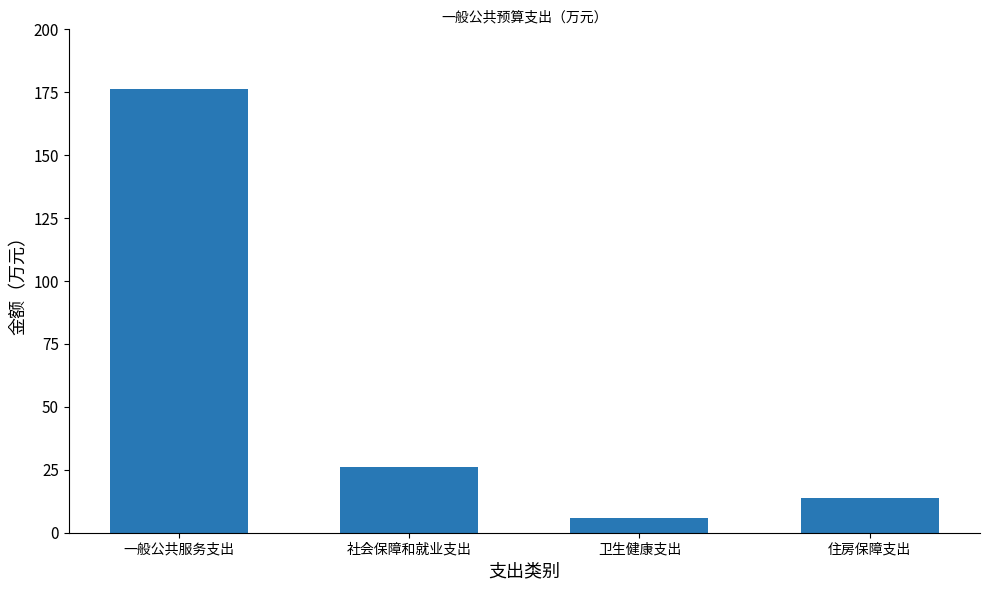

What is the maximum value shown in the chart?

176.1